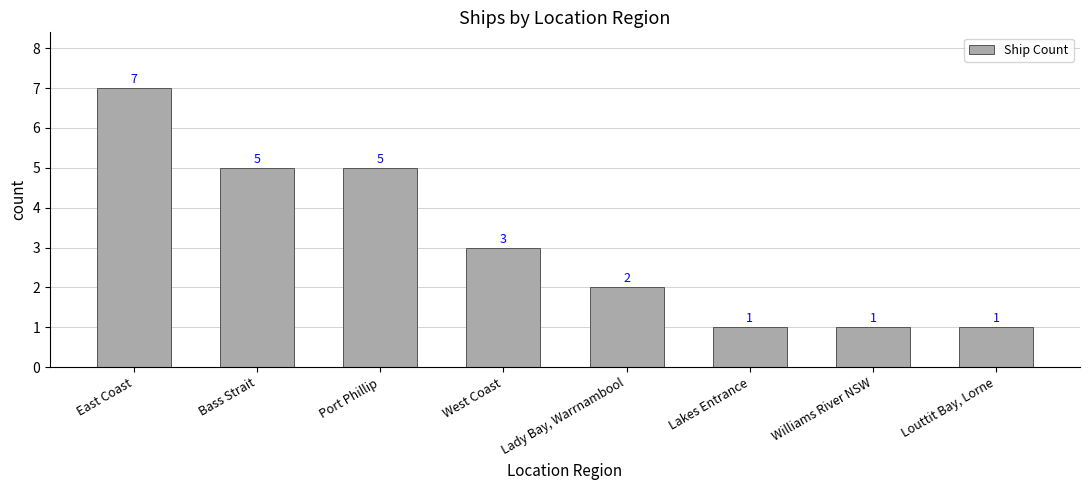

What is the ratio of the value at Lady Bay, Warrnambool to the value at Lakes Entrance?

2.0